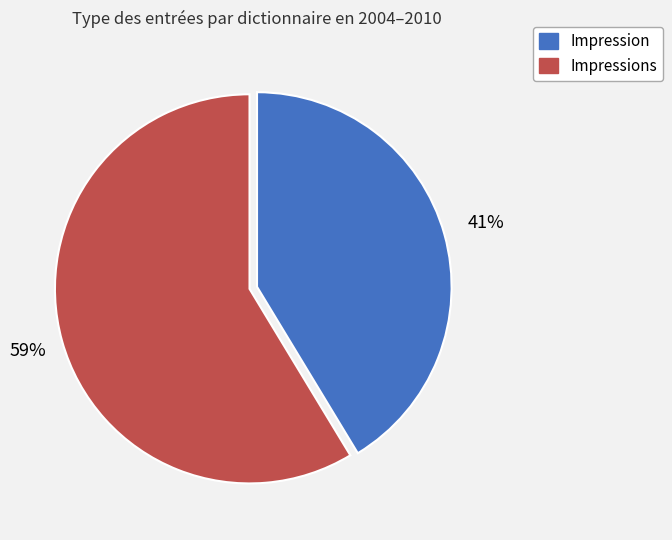

Is there a majority slice in this chart?

Yes